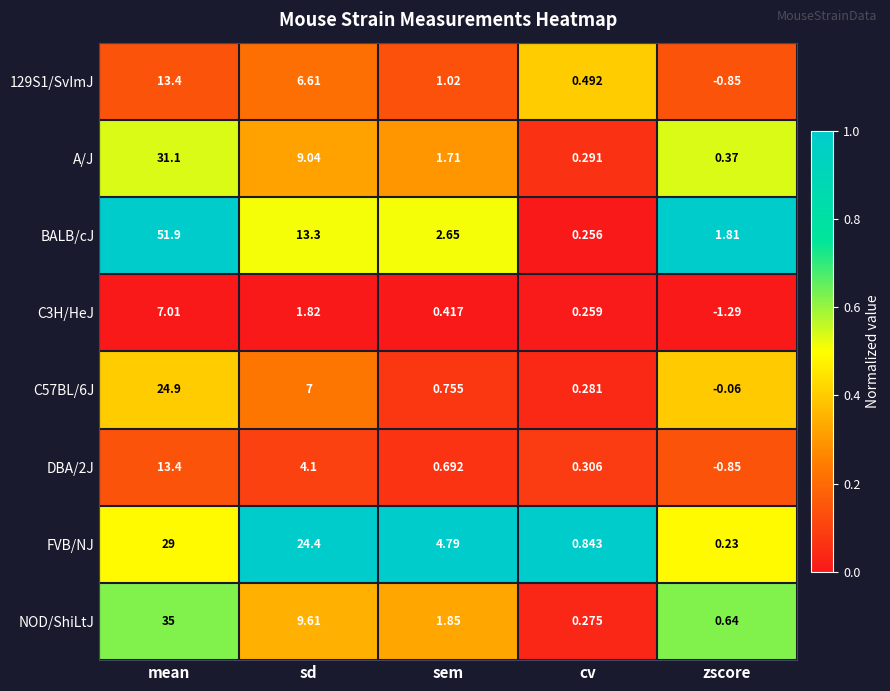

How many distinct data groups are displayed?

8